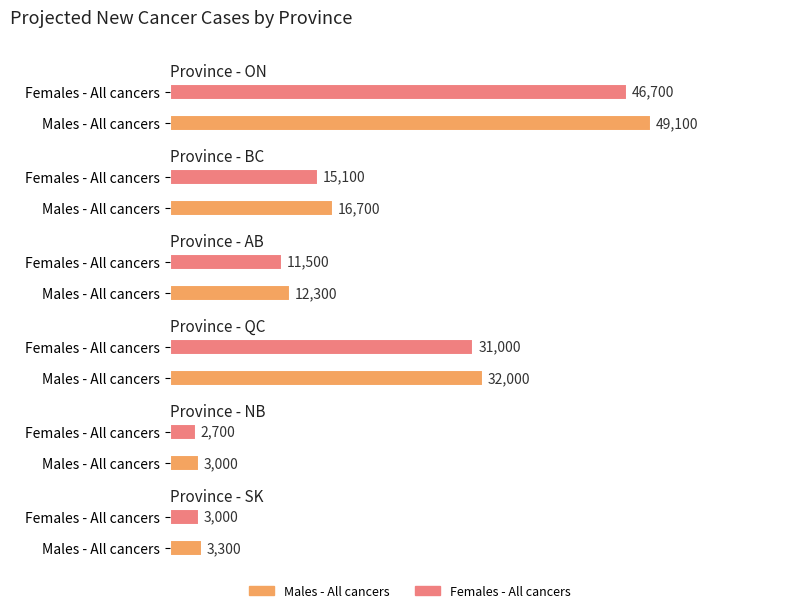

The AB series shows 12300 at Males - All cancers. True or false?

True